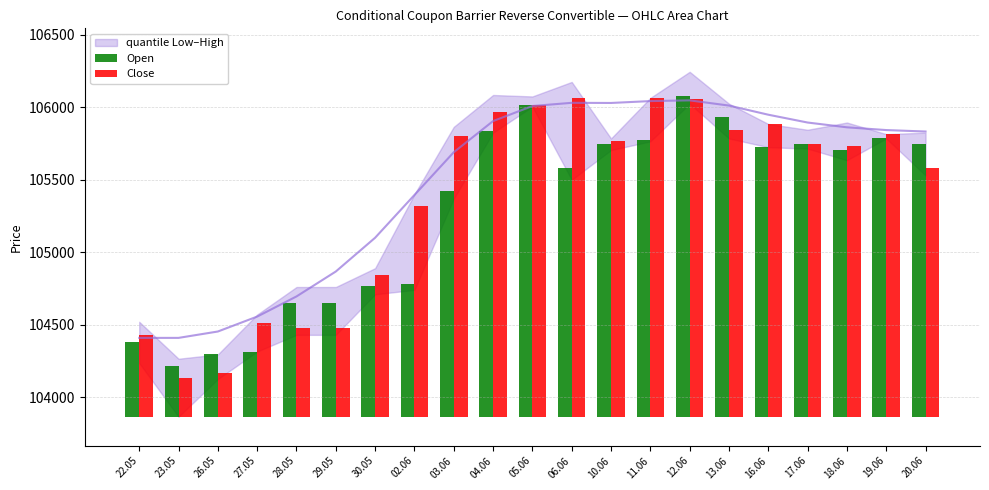

What is the label of the 21st bar from the right?

22.05